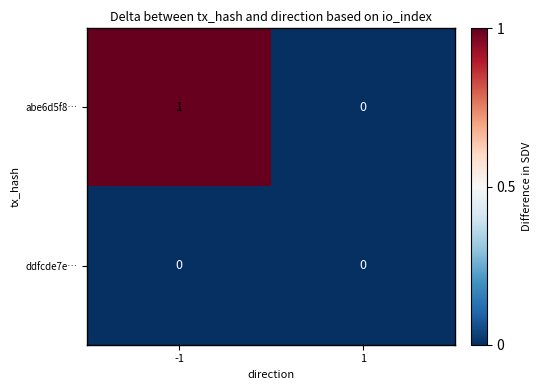

Rank the series at -1 from lowest to highest value.

ddfcde7e…, abe6d5f8…